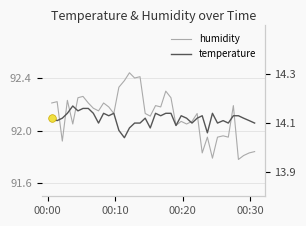

What are all the series names shown in the legend?

humidity, temperature